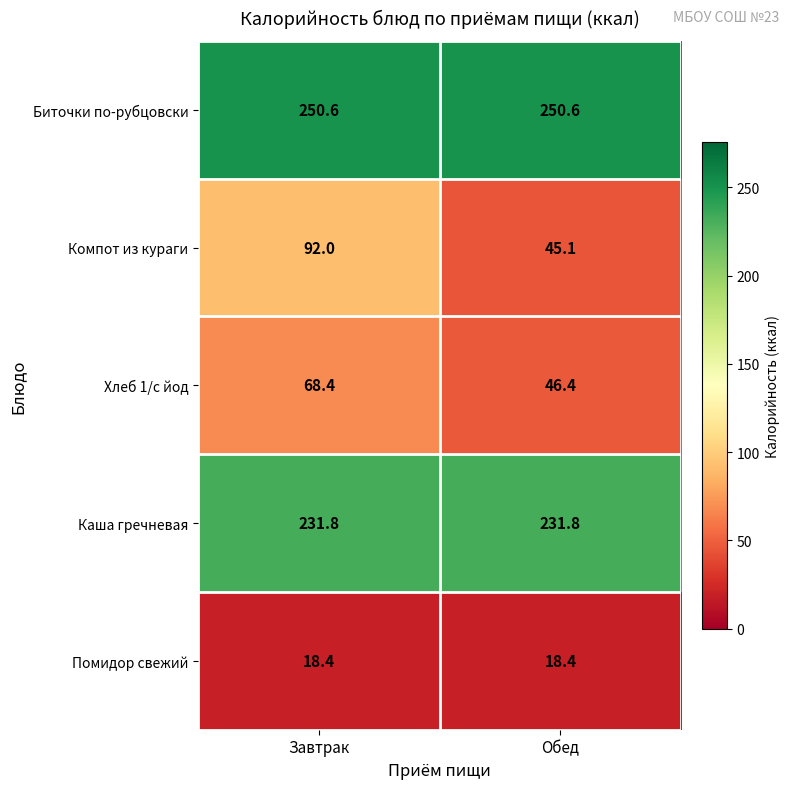

How many data points does each series have?

2